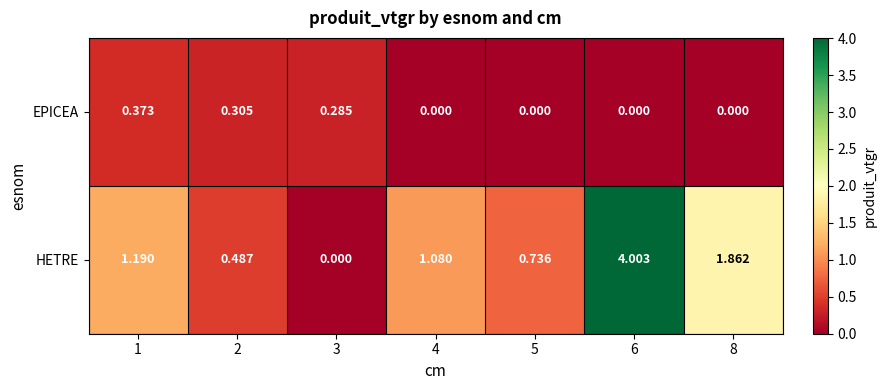

Which series has the largest total across all categories?

HETRE